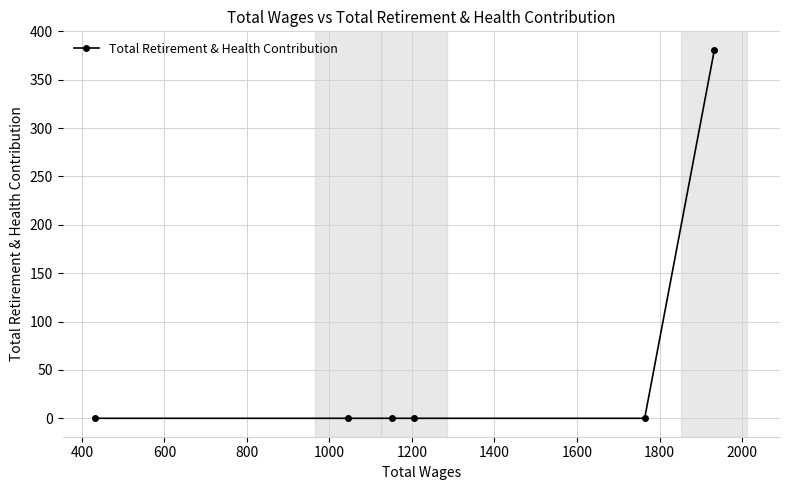

What is the difference between the maximum and minimum values?

381